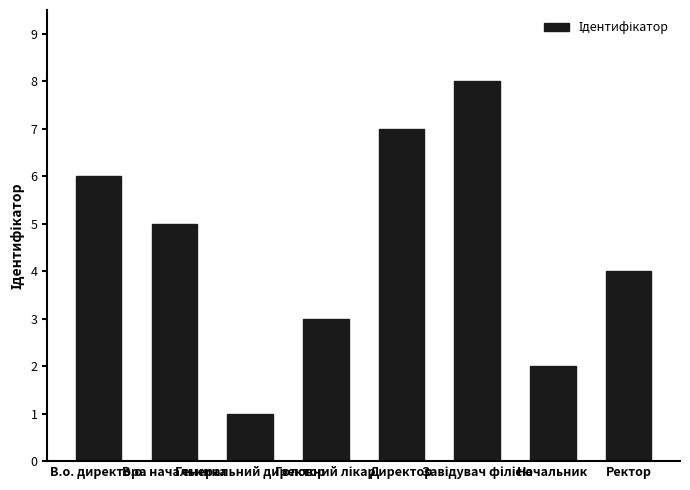

At which label does the data first exceed 5?

В.о. директора